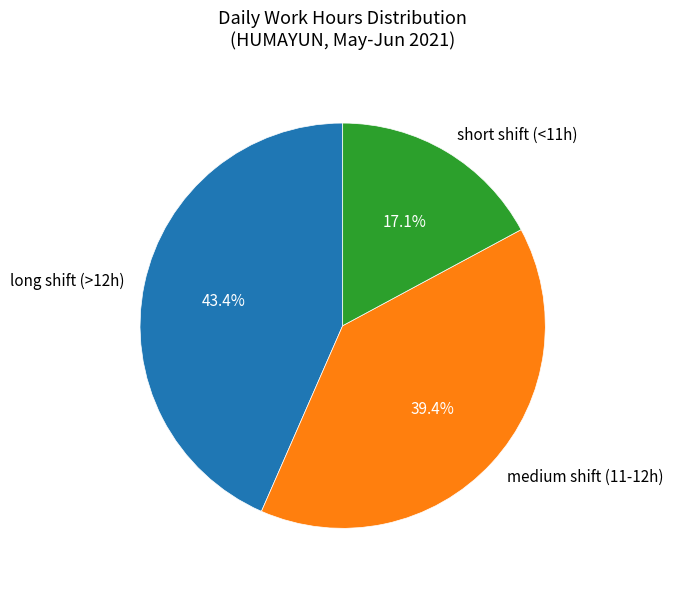

To the nearest percent, what is the average slice percentage?

33%